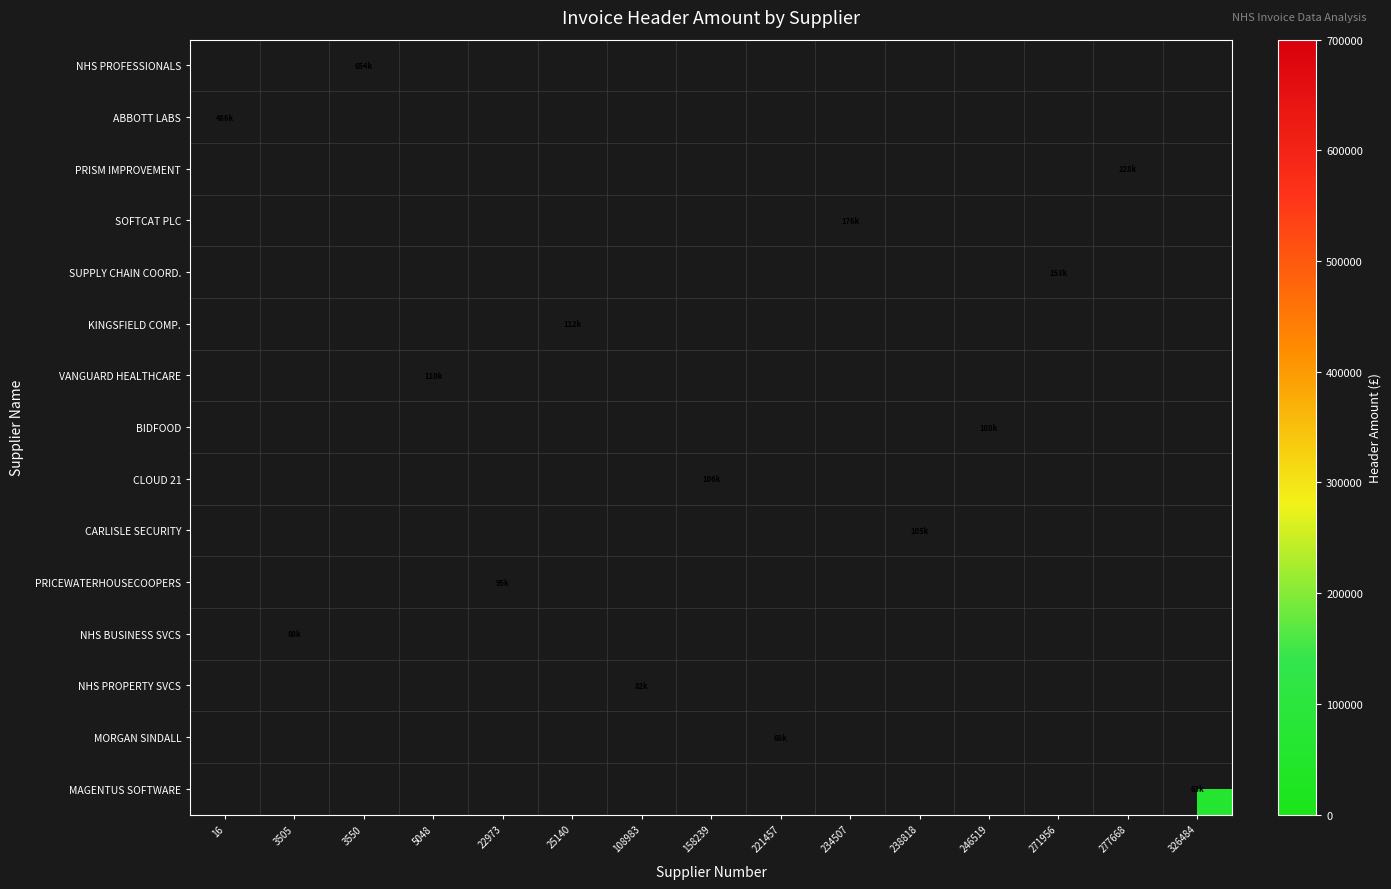

What is the total value across all series at 238818?

105452.4